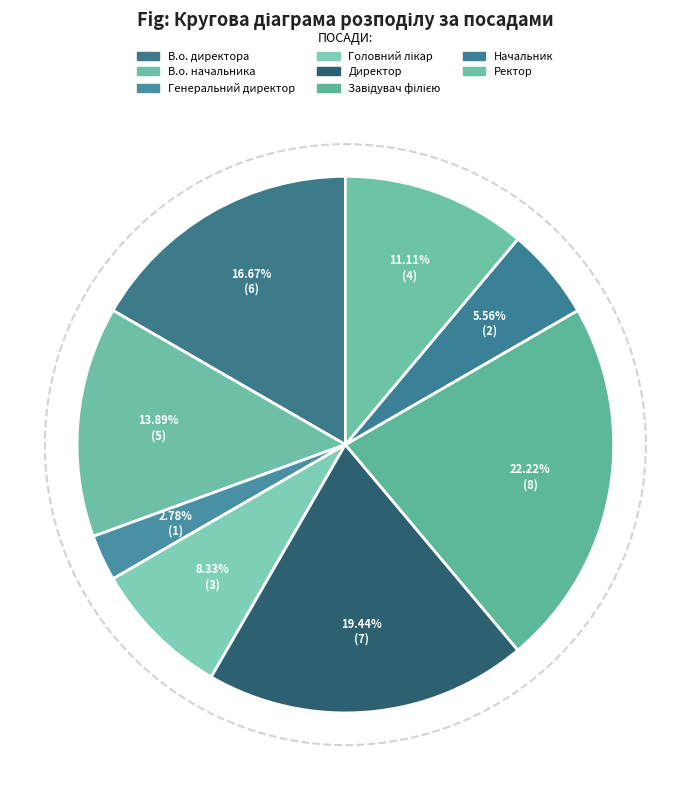

Is the sum of Директор and Ректор greater than half?

No